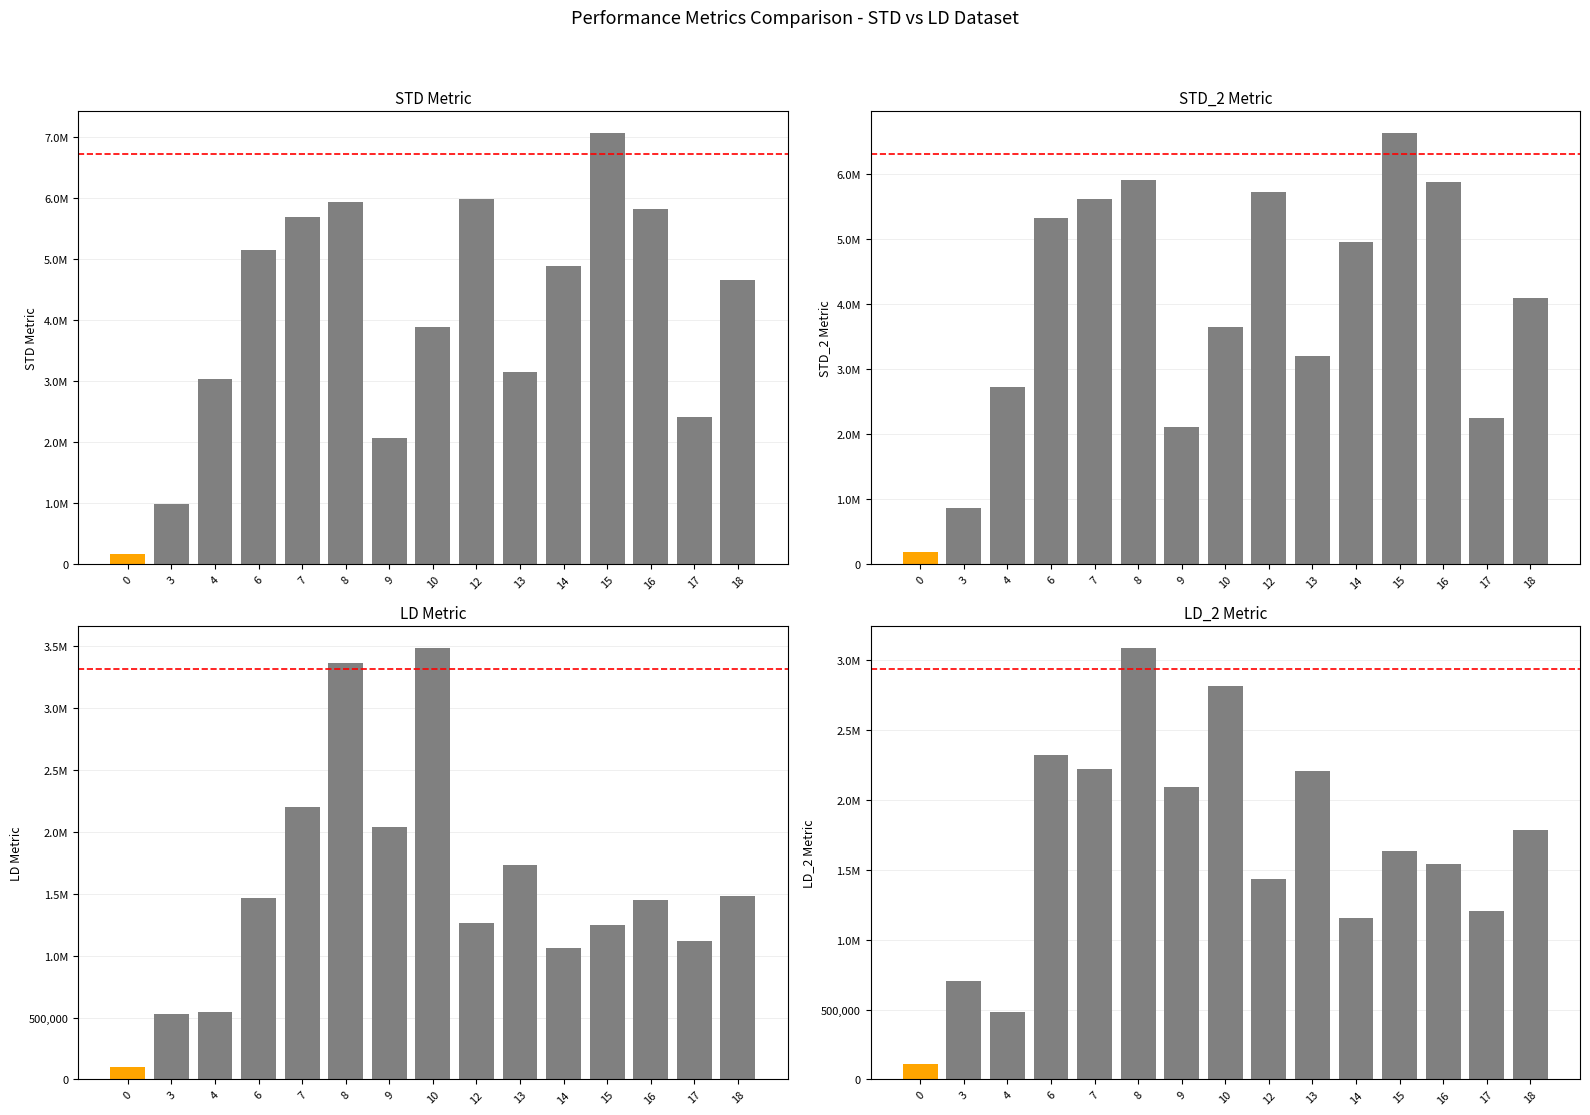

What is the value of the col_2 (STD_2) bar at the 15th from the left?

4083600